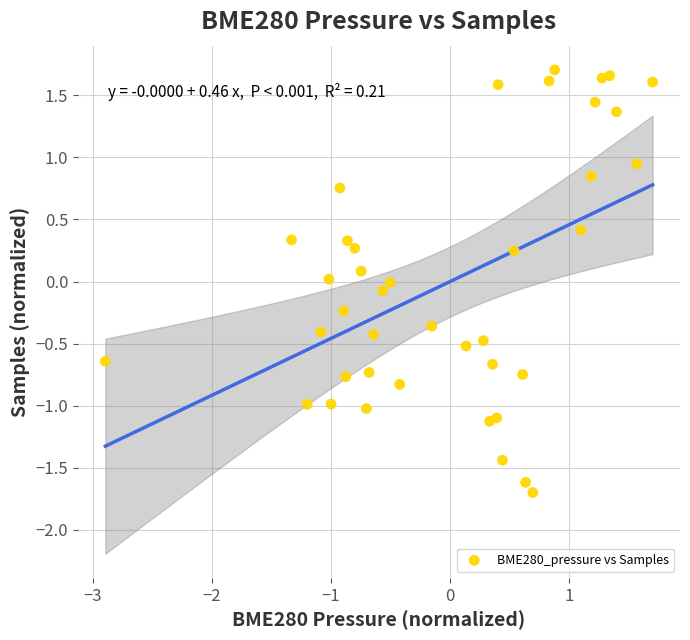

What is the range of X values (max minus min)?

4.6